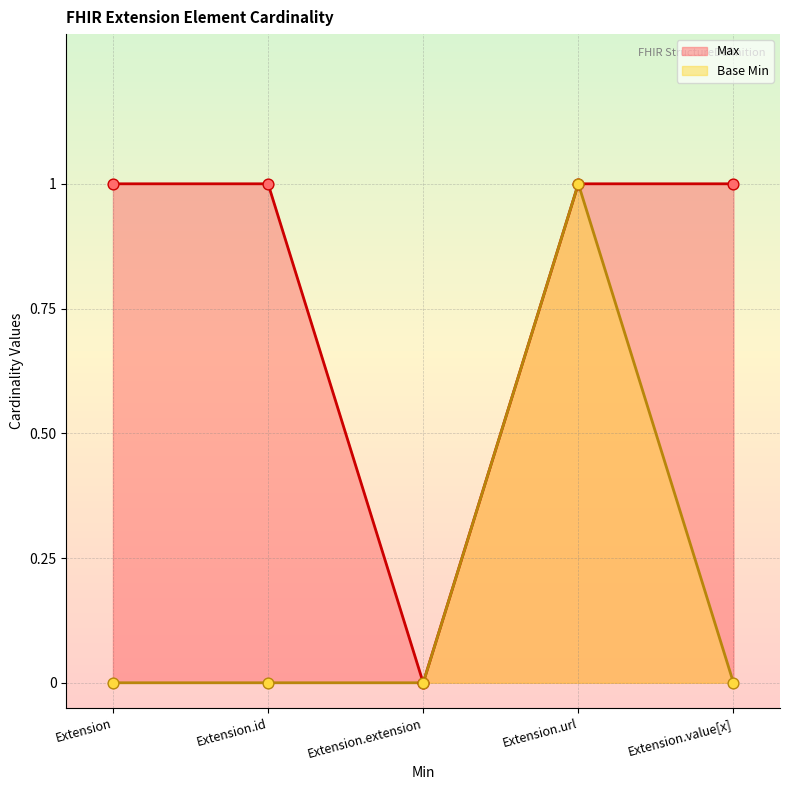

Is the value of Max at Extension.extension greater than the value of Base Min at Extension.value[x]?

No